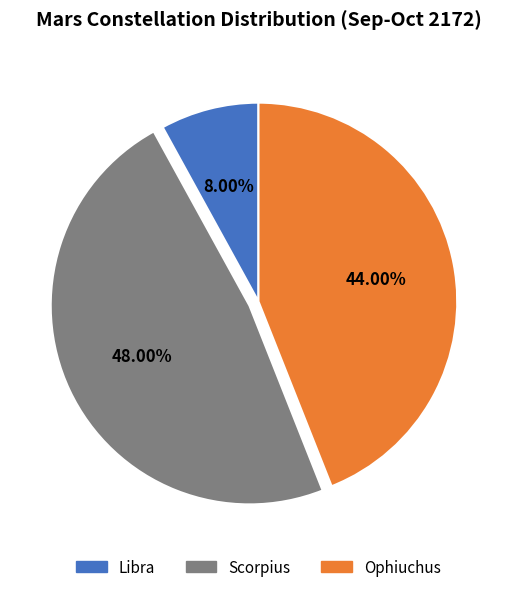

The Ophiuchus slice represents 44% of the pie. True or false?

True